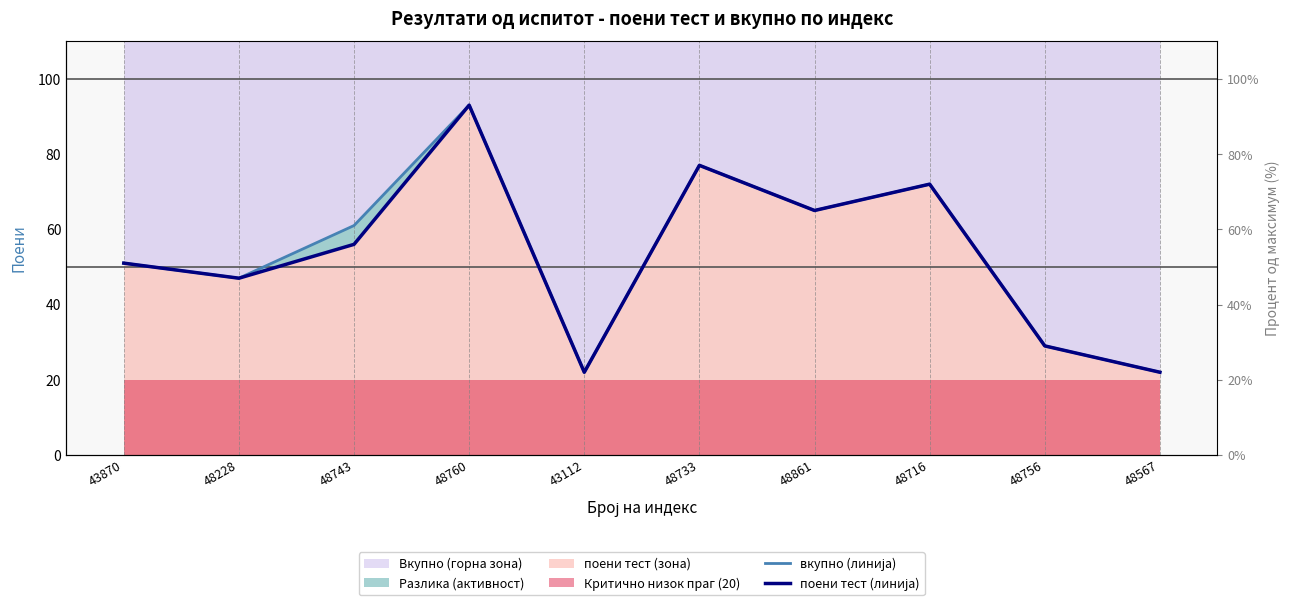

What is the sum of all поени тест (линија) values?

534